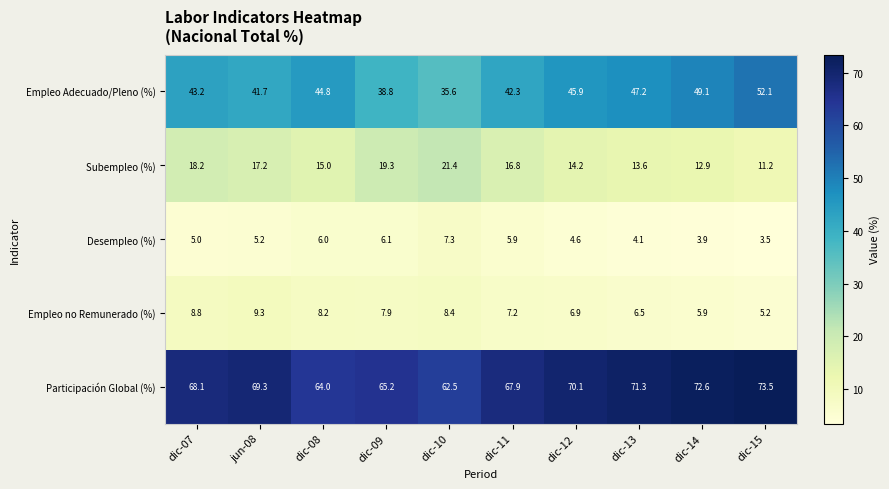

Is it true that Desempleo (%) equals 6.0 at dic-08?

True